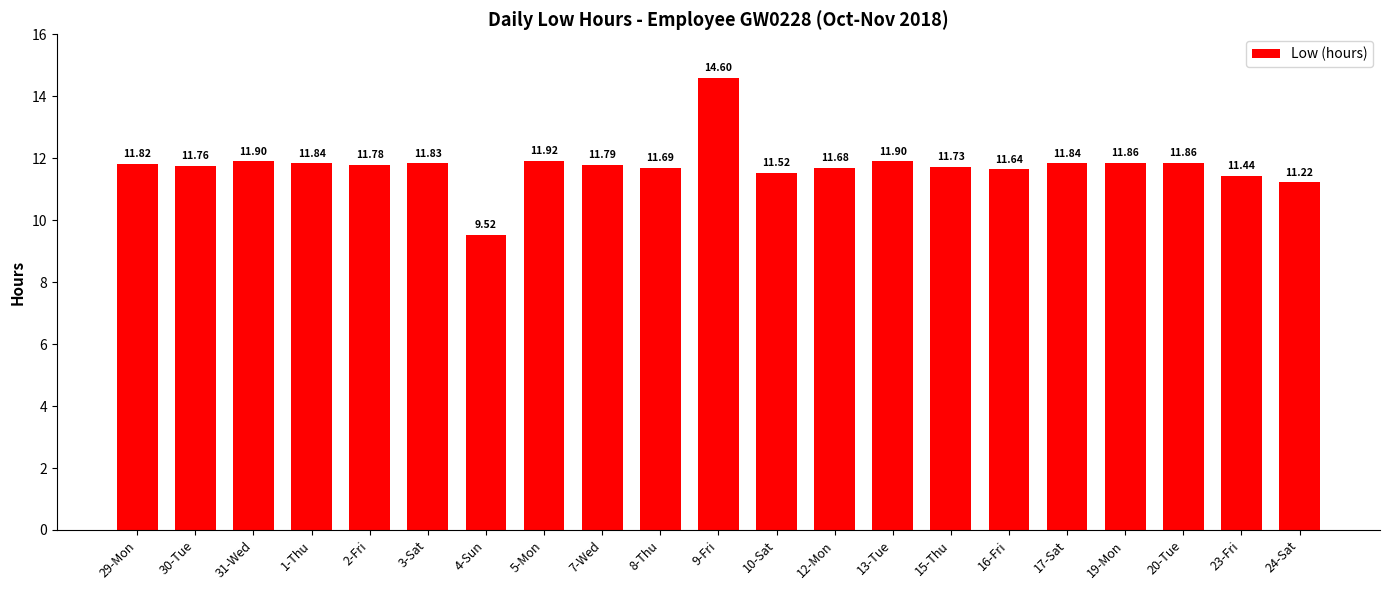

Reading left to right, list all the values displayed in this chart.

11.8	11.8	11.9	11.8	11.8	11.8	9.5	11.9	11.8	11.7	14.6	11.5	11.7	11.9	11.7	11.6	11.8	11.9	11.9	11.4	11.2